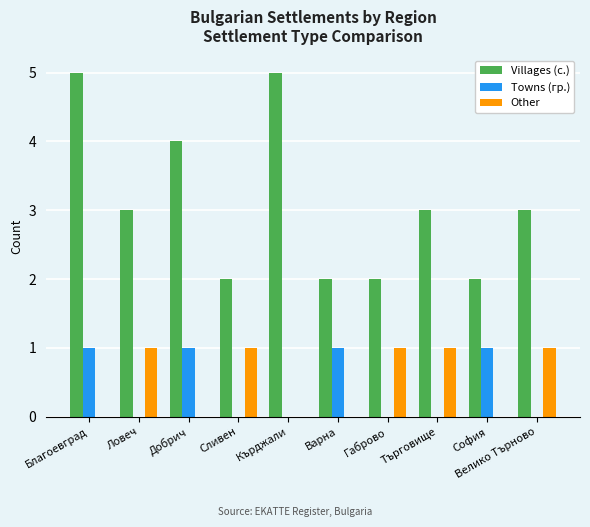

Is it true that Towns (гр.) equals 0 at Кърджали?

True